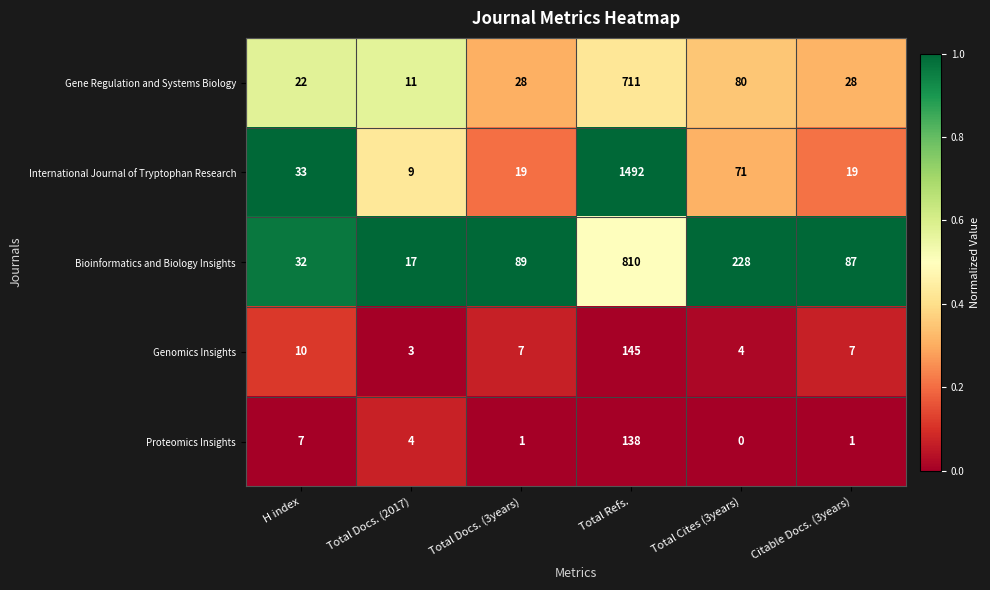

At how many categories does at least one series exceed 0?

6